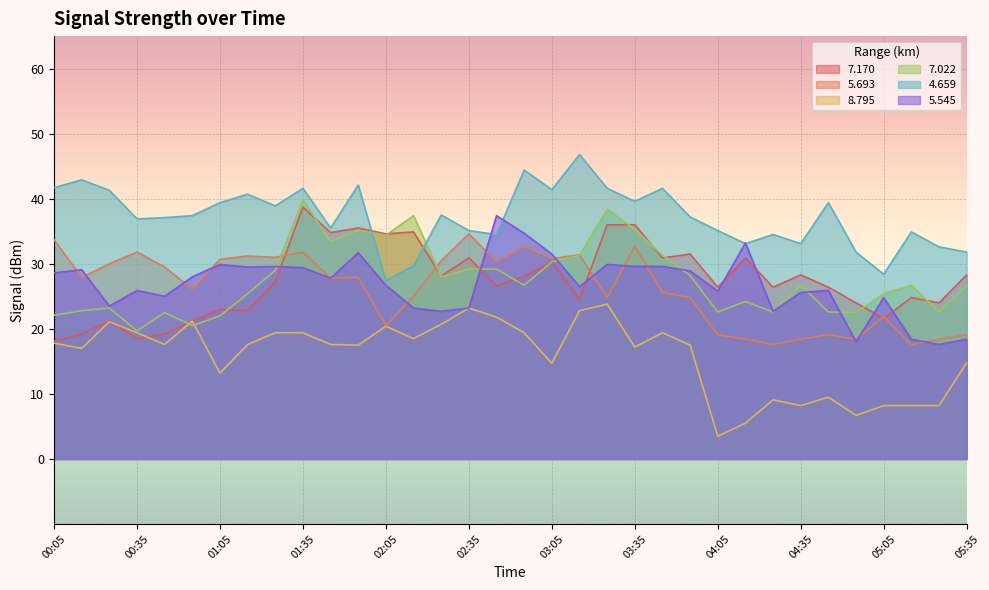

How many lines are shown in the chart?

6